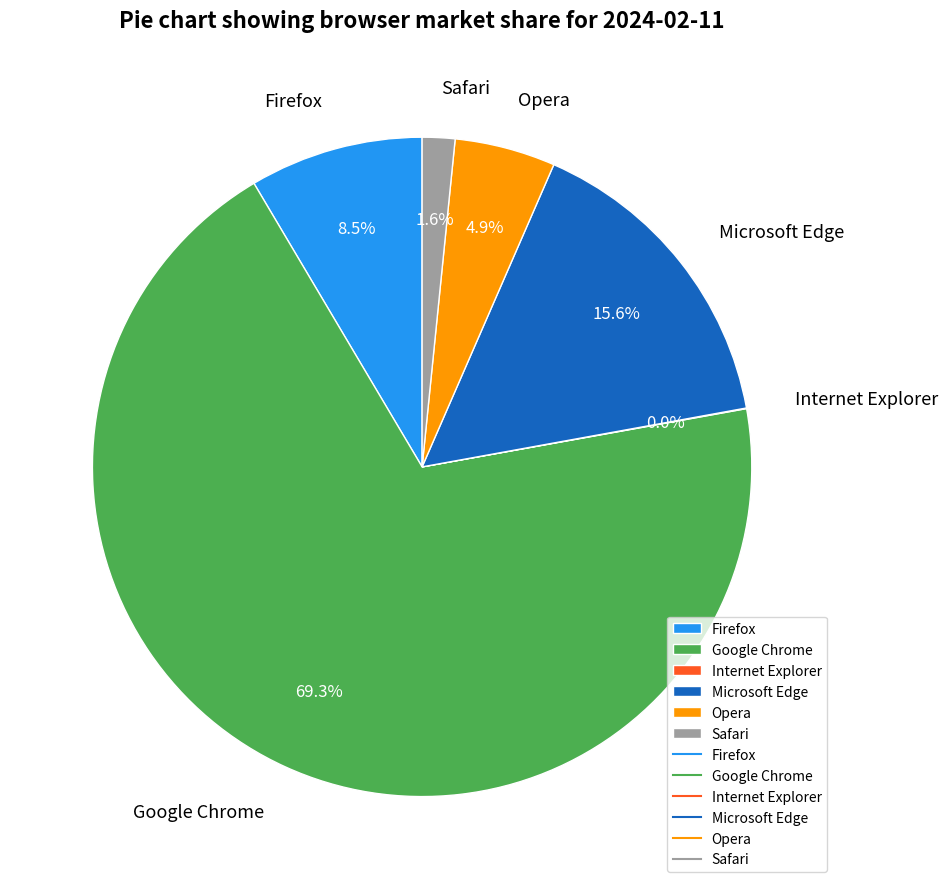

To the nearest percent, what is the combined percentage of Opera and Microsoft Edge?

21%